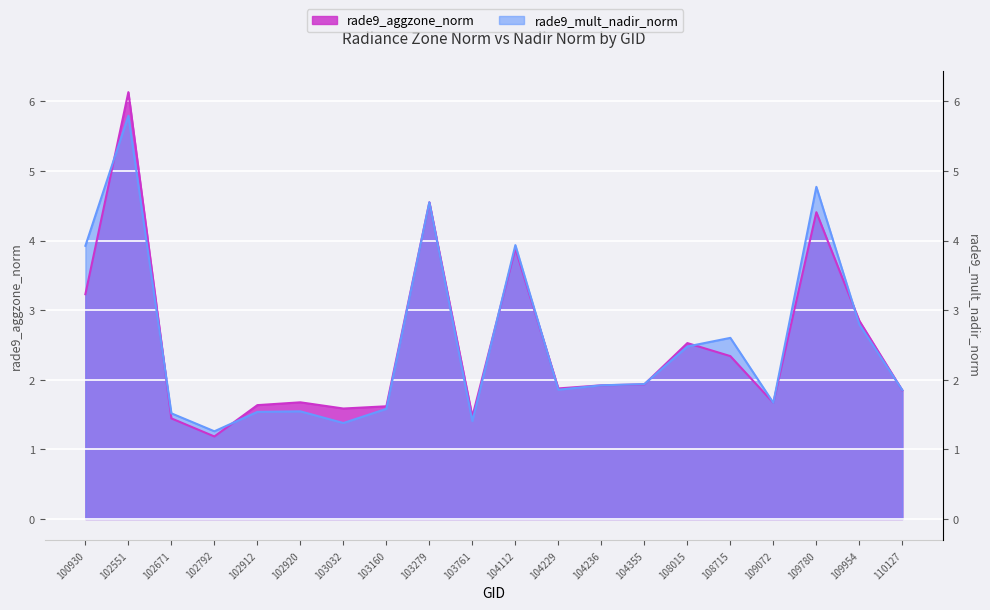

Count the number of data series in this chart.

2